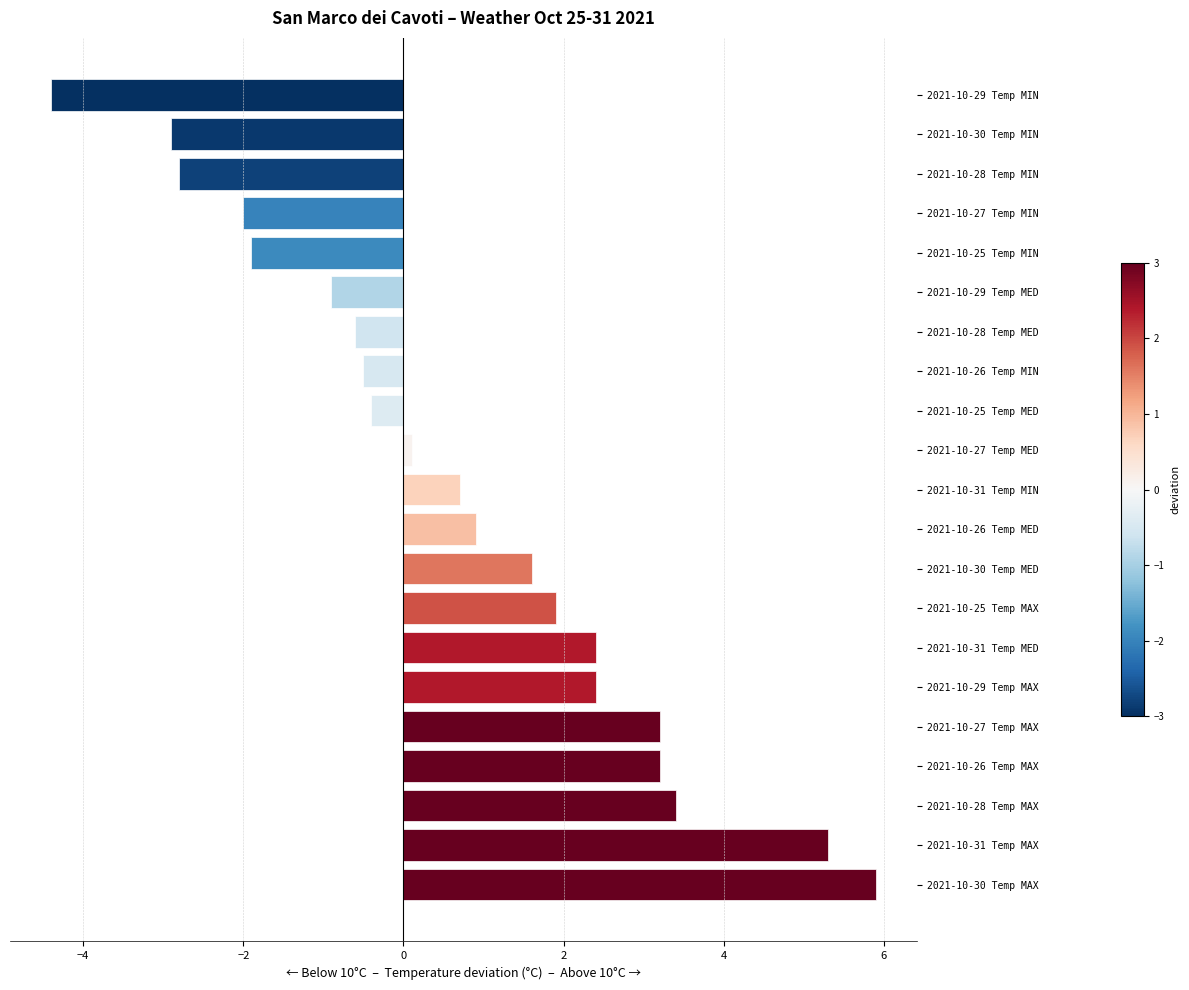

What is the difference between the maximum and minimum values?

10.3